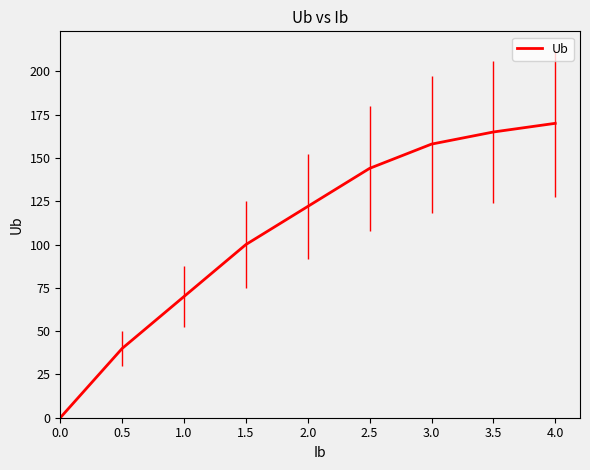

What value does the data have at 4.0, to the nearest 10?

170